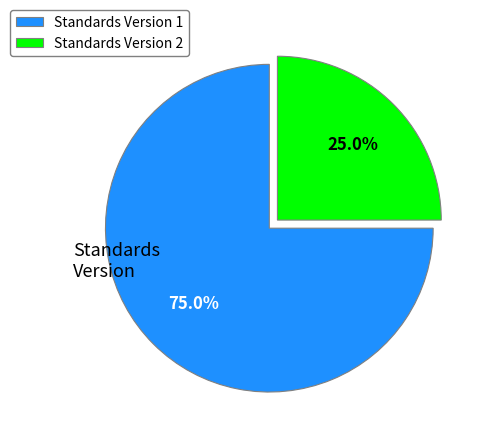

Rank the categories by value from lowest to highest.

Standards Version 2, Standards Version 1